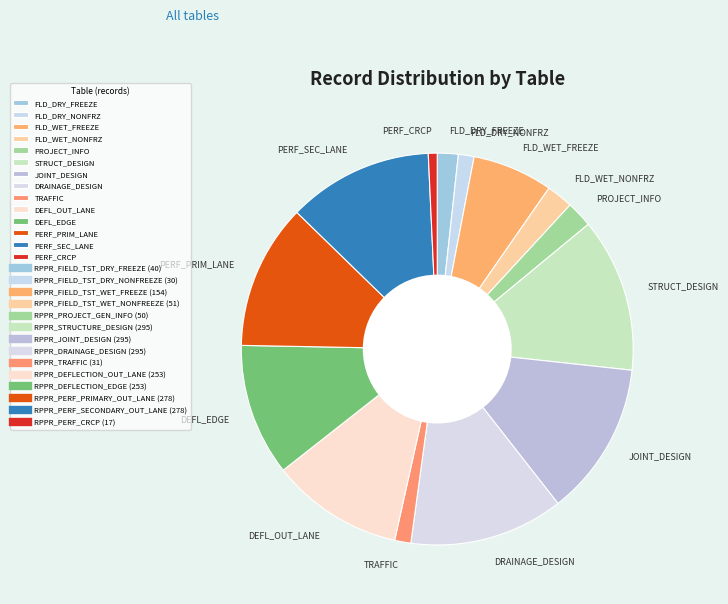

Approximately how many times larger is the value at PERF_SEC_LANE compared to FLD_DRY_NONFRZ?

9.3